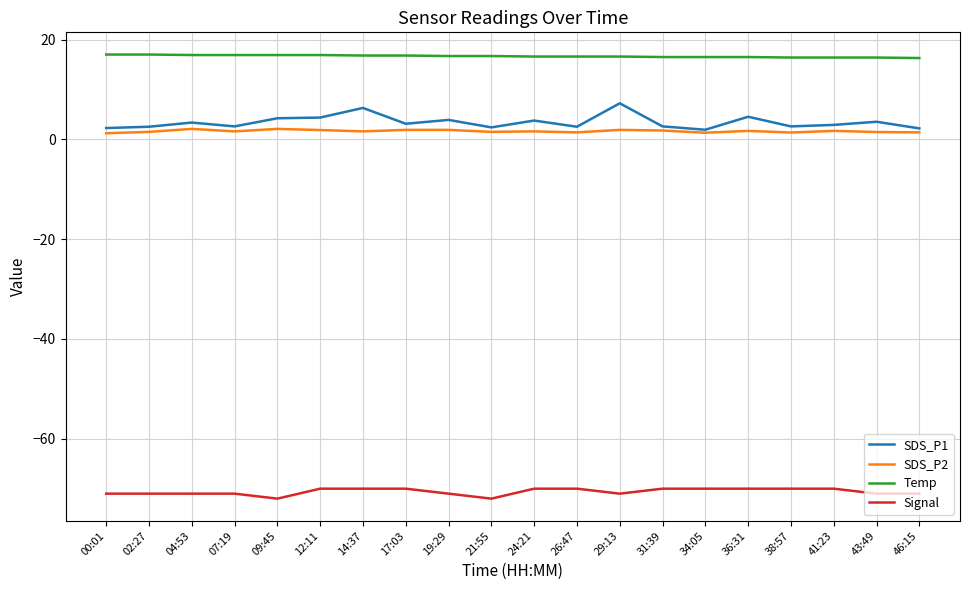

Is the value of SDS_P1 at 09:45 greater than the value of Temp at 19:29?

No